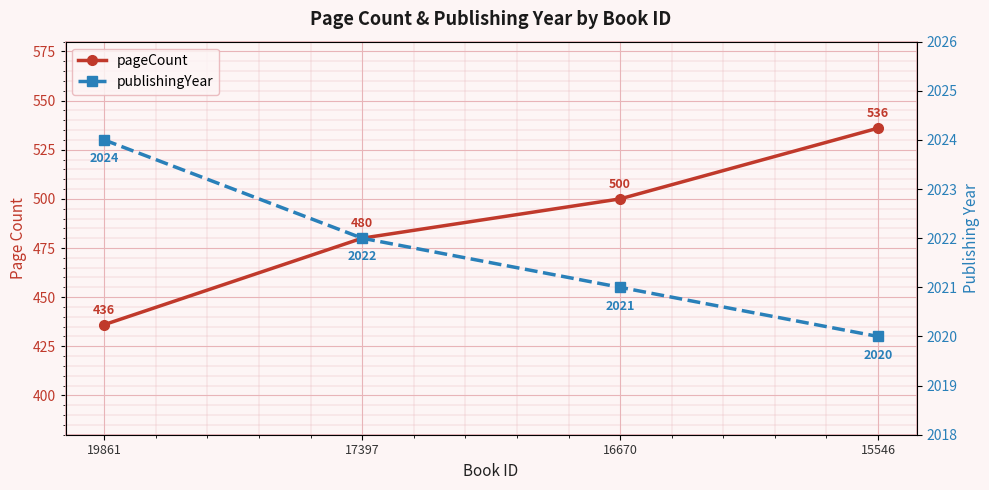

How many lines are shown in the chart?

2